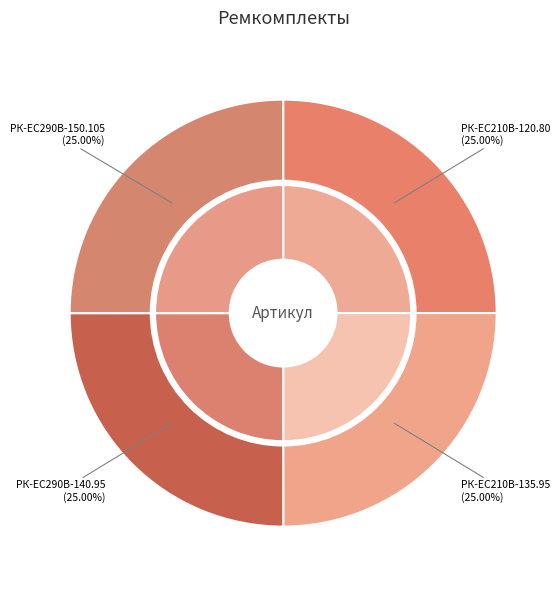

Is it true that РК-EC210В-135.95 is 14% of the pie?

False